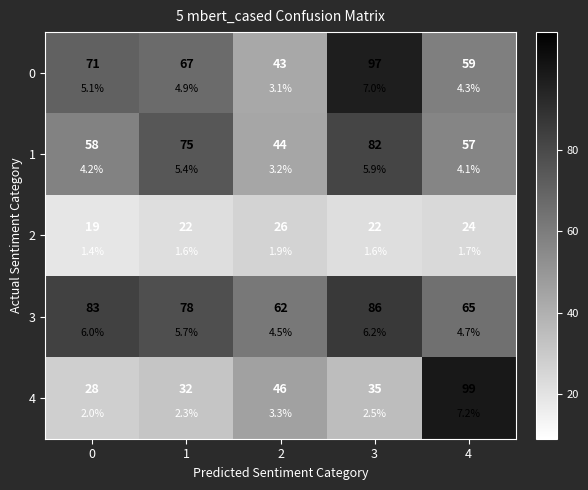

At 0, list the series in order from smallest to largest.

2, 4, 1, 0, 3